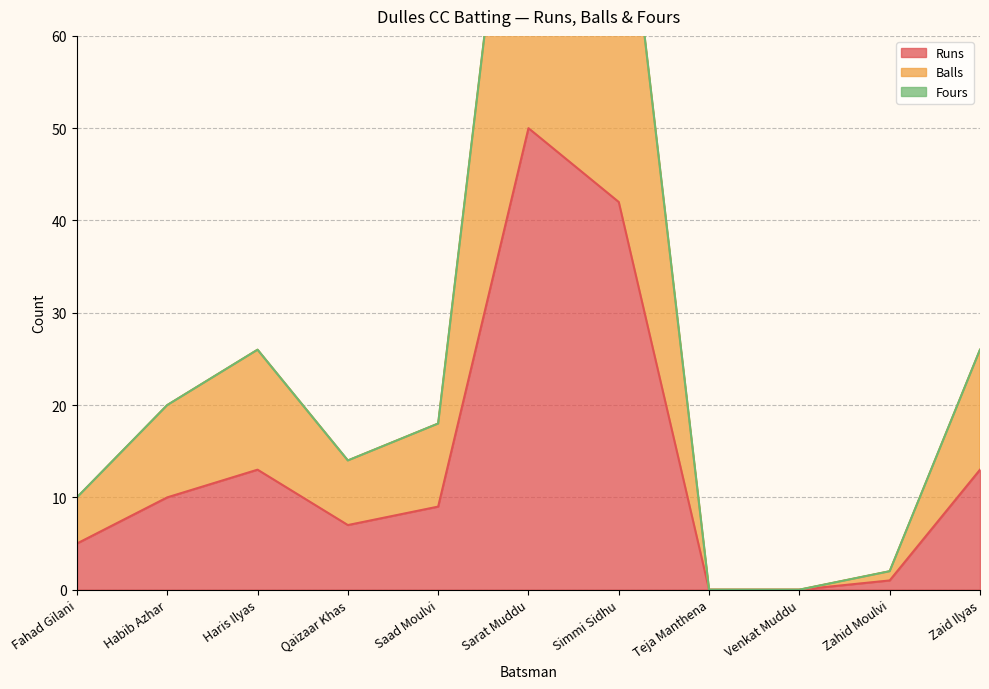

Count the number of categories in the chart.

11